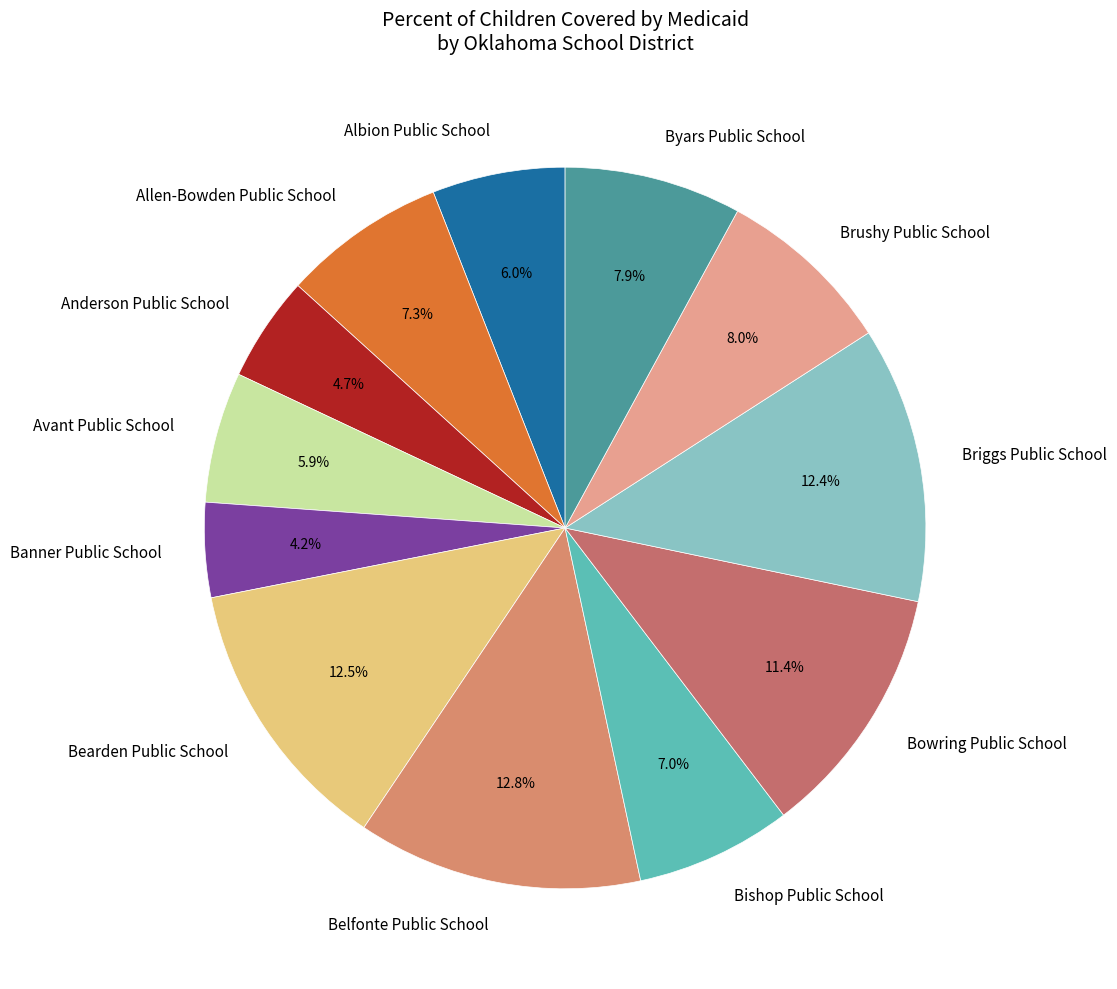

What is the ratio of the value at Bishop Public School to the value at Avant Public School?

1.2